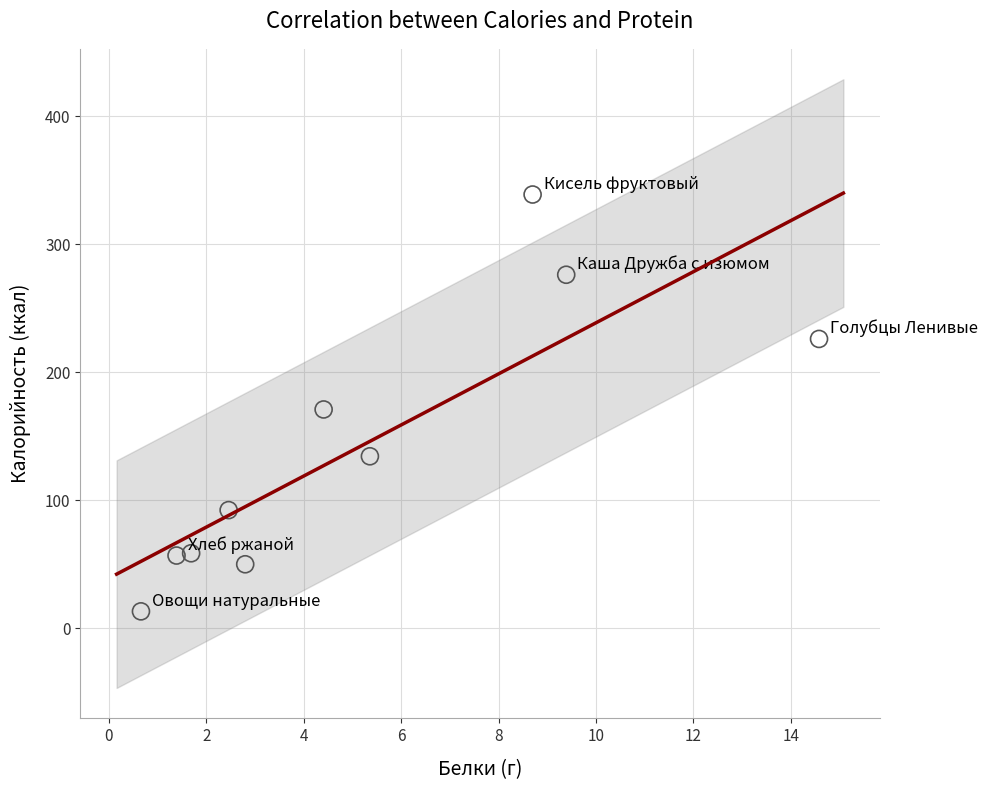

What is the average Y value?

141.8